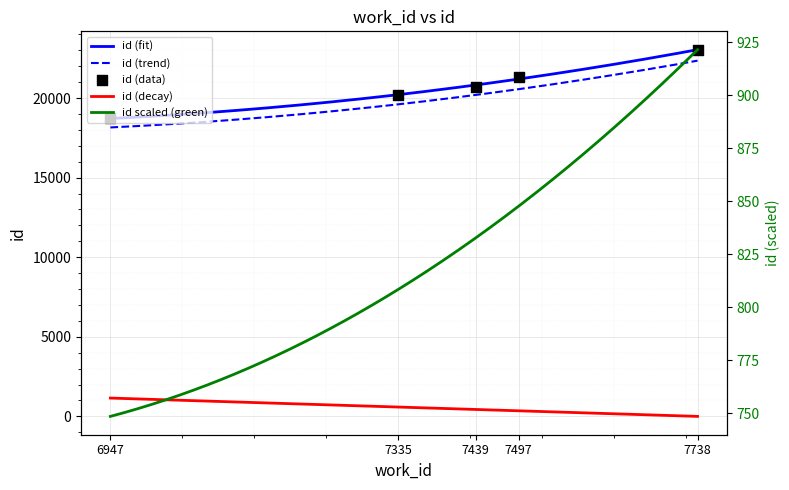

Which has a higher value, 7439 or 7738?

7738